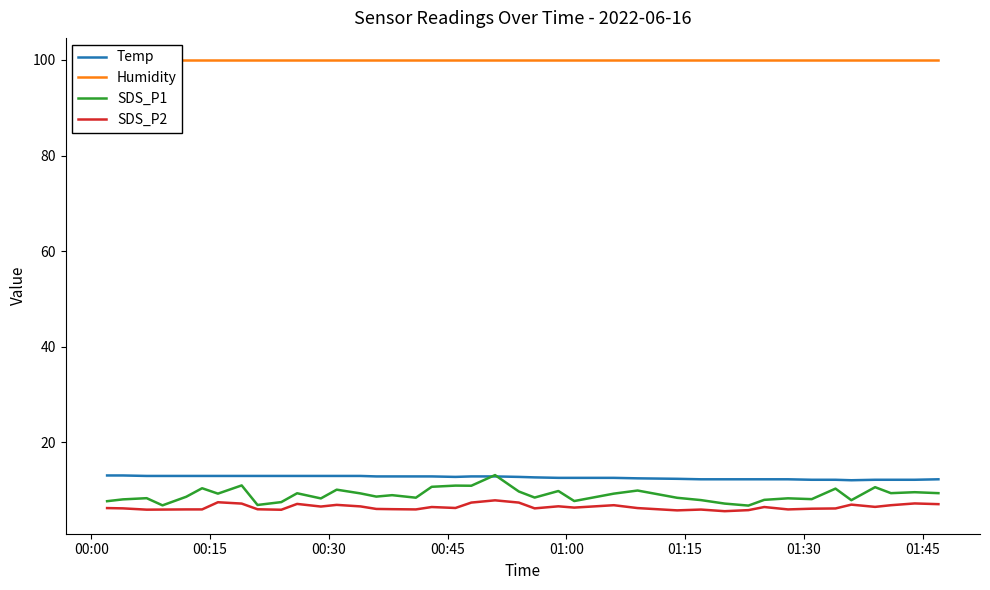

What is the highest value of the SDS_P1 series?

13.2